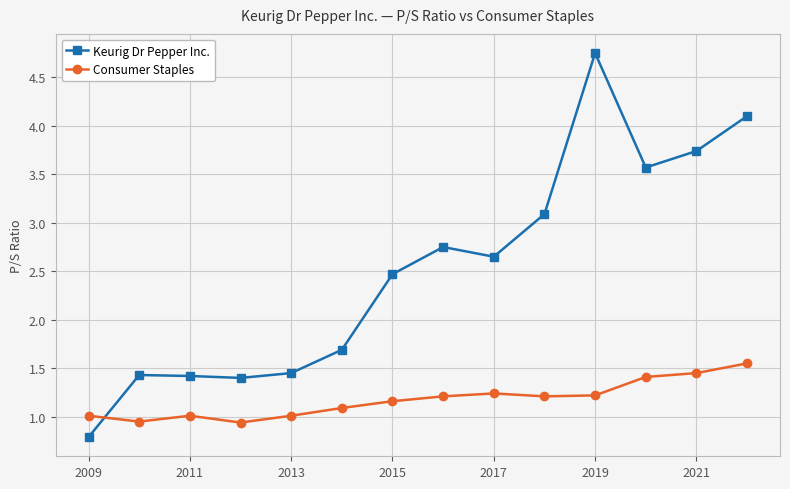

Which series has the largest total across all categories?

Keurig Dr Pepper Inc.